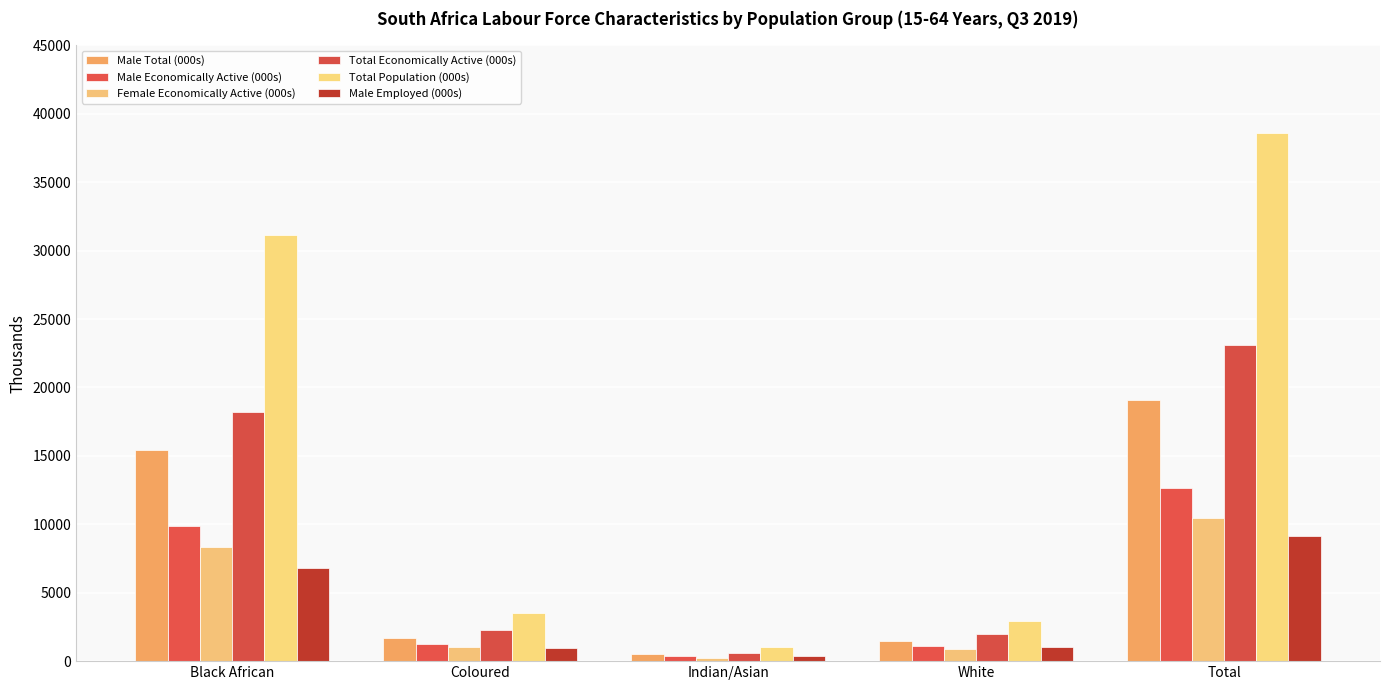

Which series has the largest range (max minus min)?

Total Population (000s)